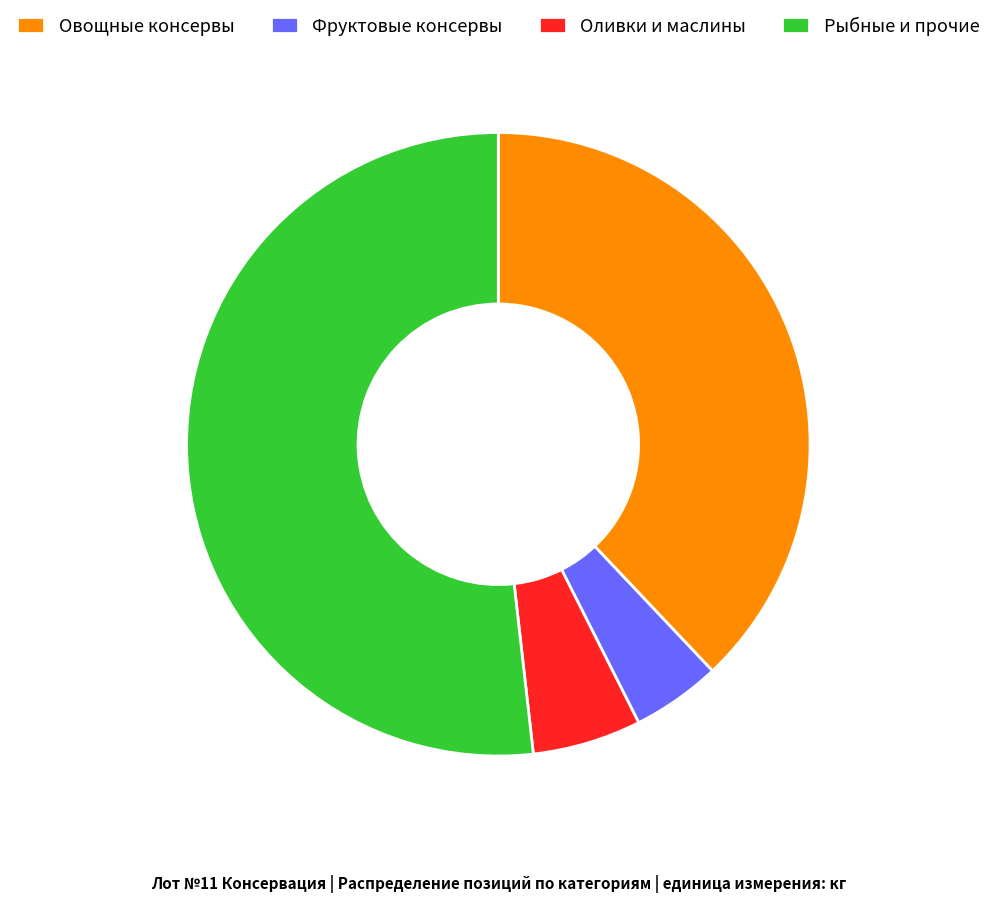

Do Овощные консервы and Оливки и маслины together represent more than half of the pie?

No